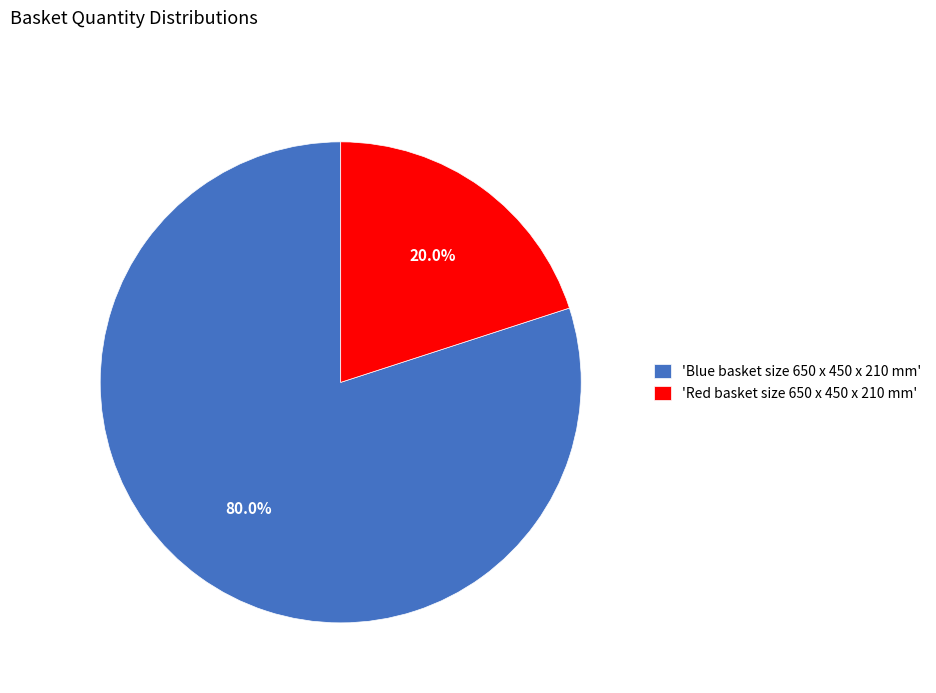

Count the number of slices in the pie.

2